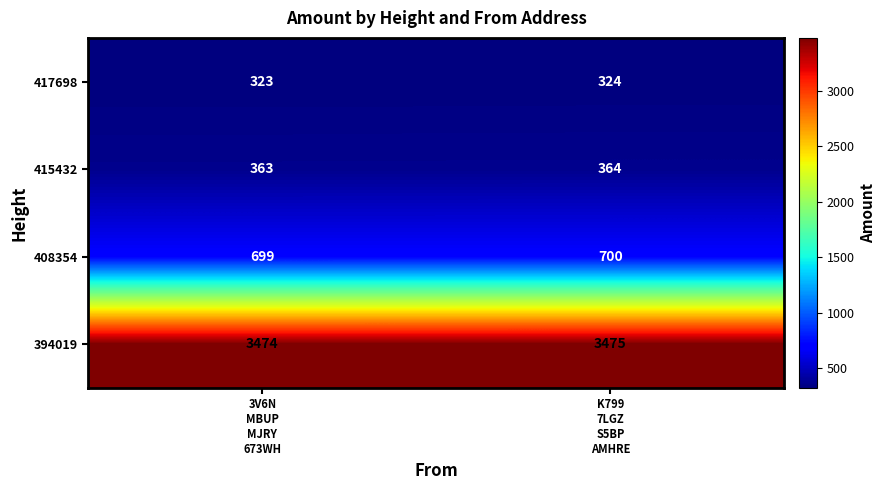

Reading right to left, what are all the values shown in this chart?

417698: 324	323
415432: 364	363
408354: 700	699
394019: 3475	3474